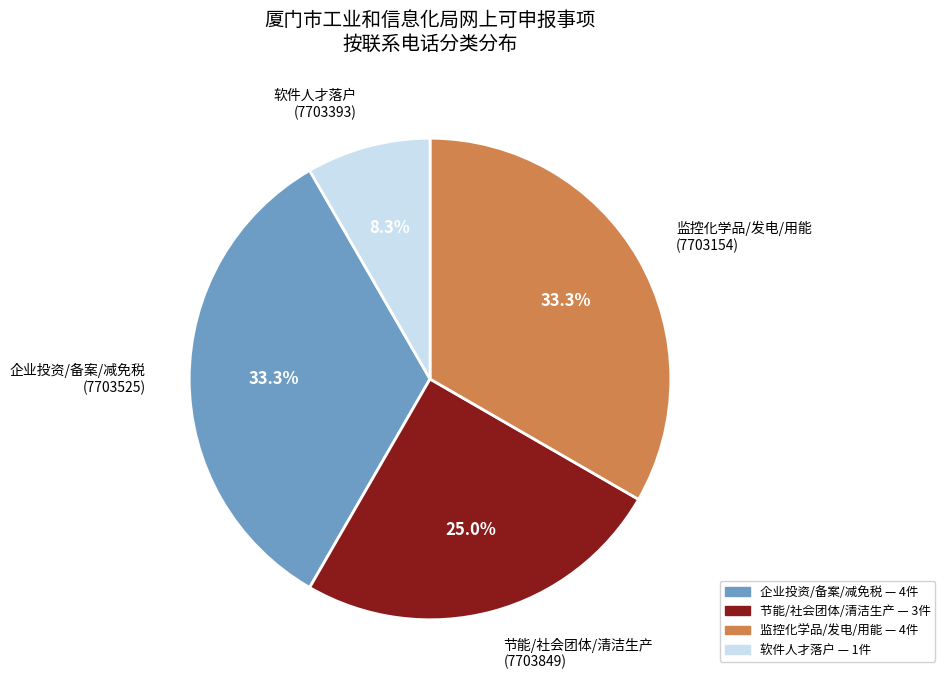

Which has a higher value, 节能/社会团体/清洁生产 (7703849) or 监控化学品/发电/用能 (7703154)?

监控化学品/发电/用能 (7703154)